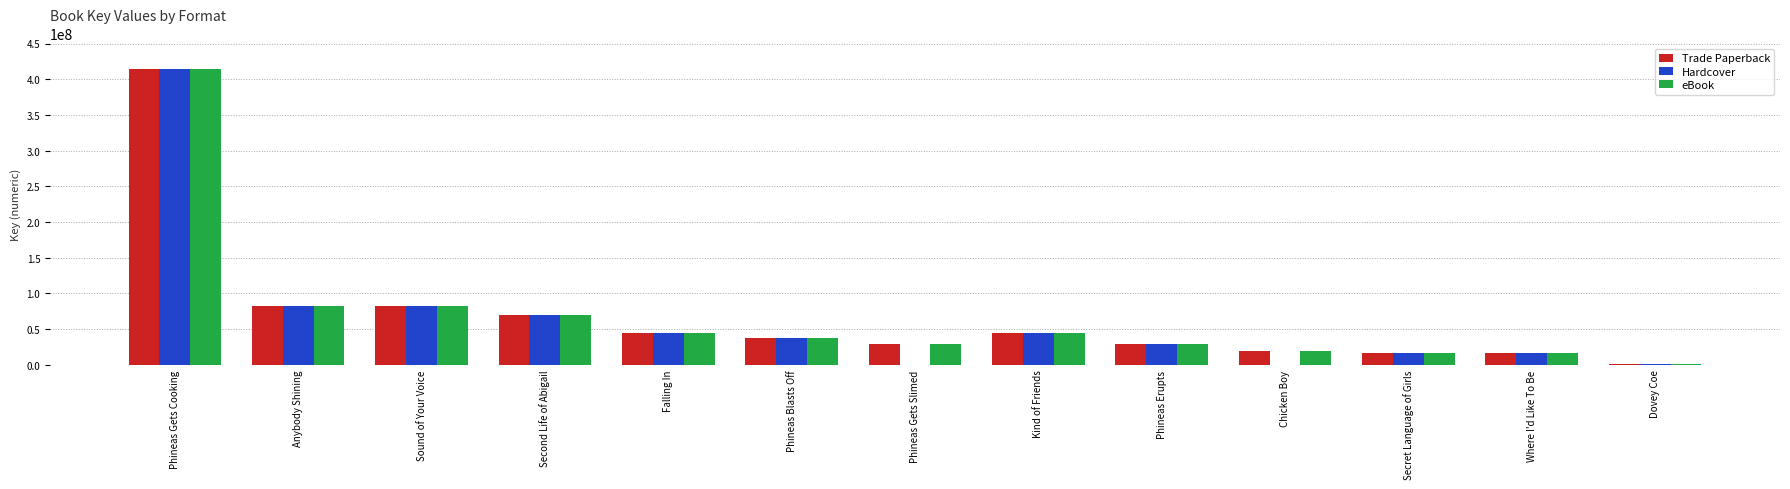

At which category is the sum across all series the highest?

Phineas Gets Cooking